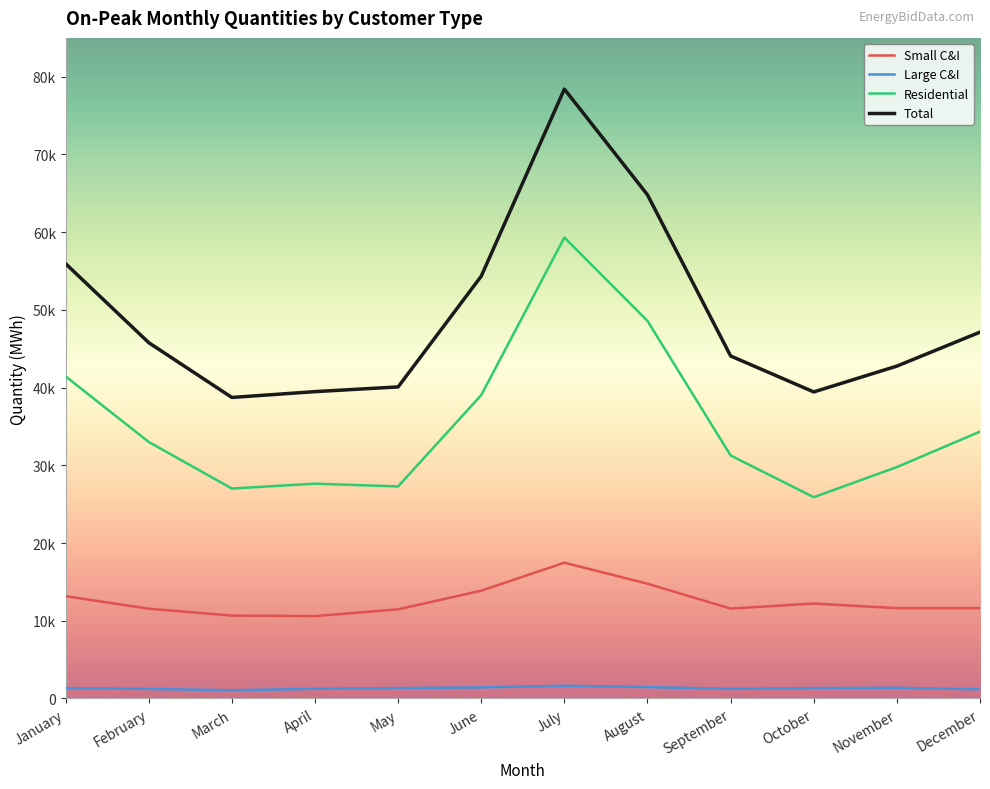

What is the difference between the Total values at August and May?

24715